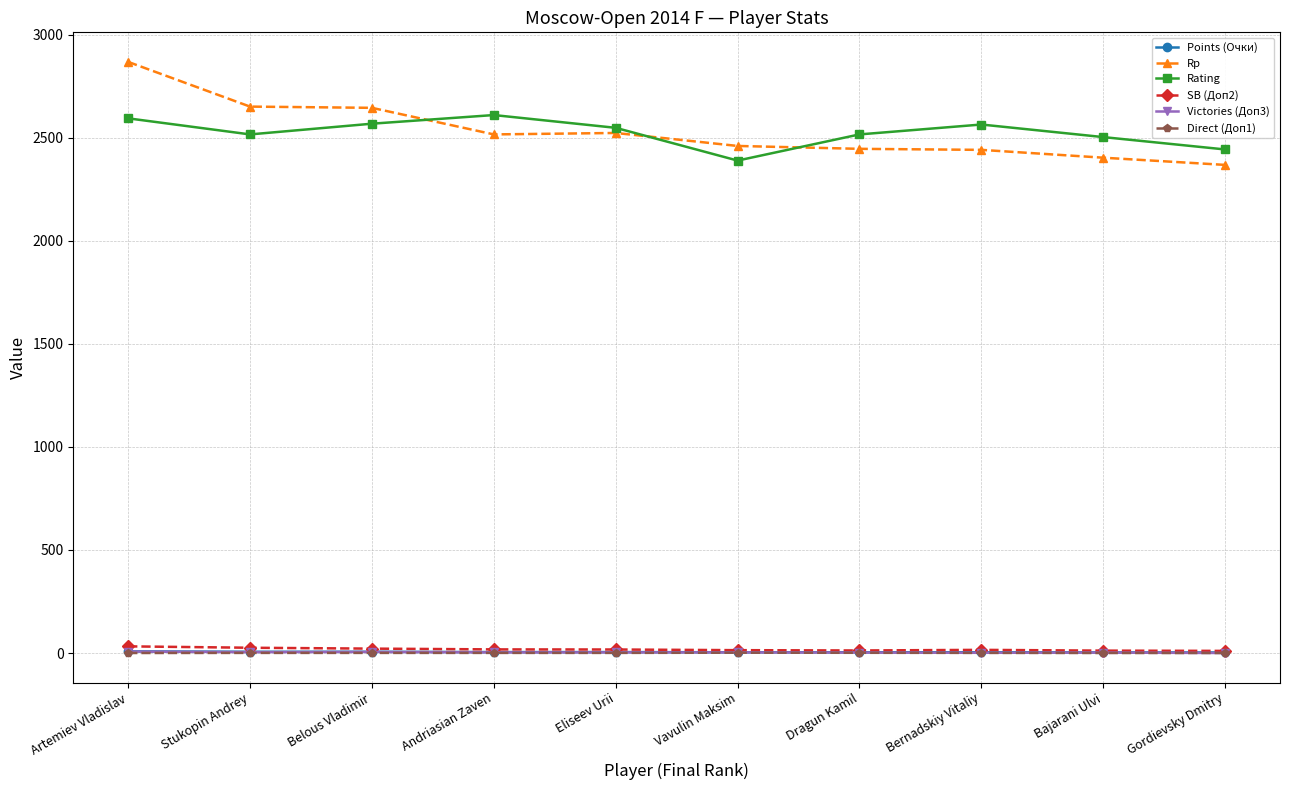

What is the sum of all SB (Доп2) values?

176.5